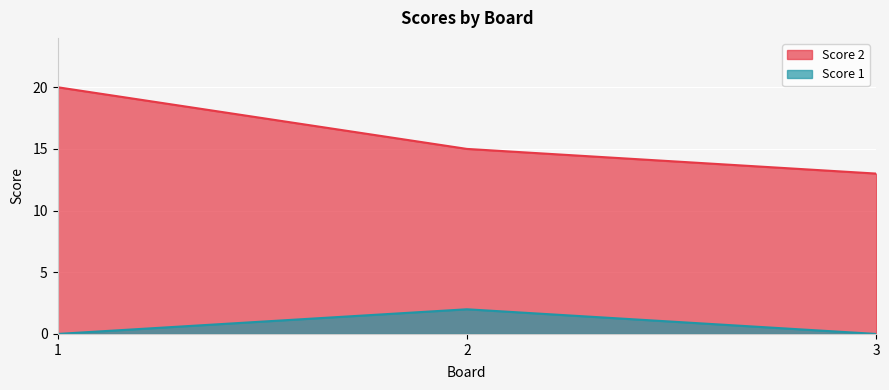

Where is Score 2 nearest to the value 16?

2